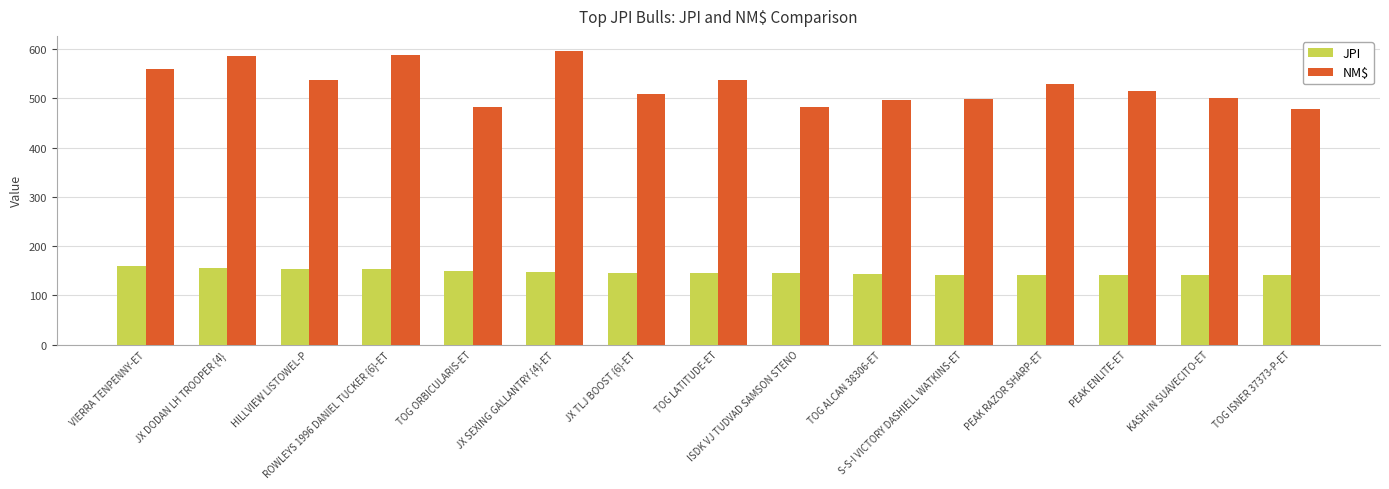

List the series in order of their overall mean, highest first.

NM$, JPI